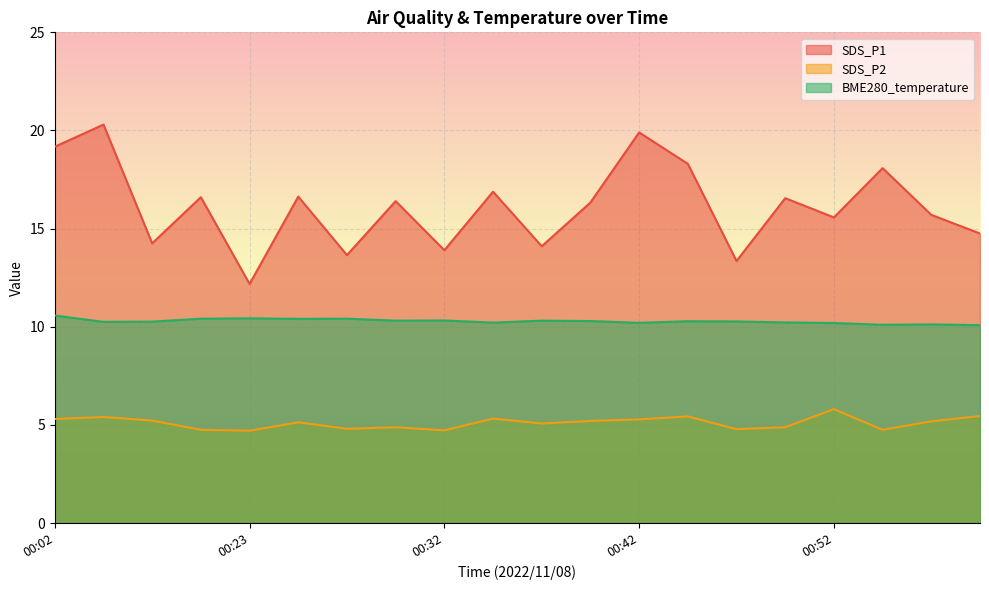

Rank the categories by BME280_temperature value from highest to lowest.

00:02, 00:23, 00:20, 00:28, 00:25, 00:32, 00:30, 00:37, 00:40, 00:44, 00:47, 00:18, 00:15, 00:49, 00:35, 00:42, 00:52, 00:57, 00:54, 00:59